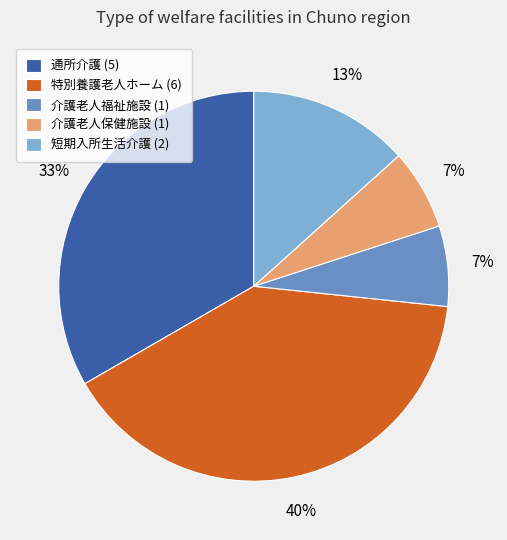

The 特別養護老人ホーム slice represents 40% of the pie. True or false?

True